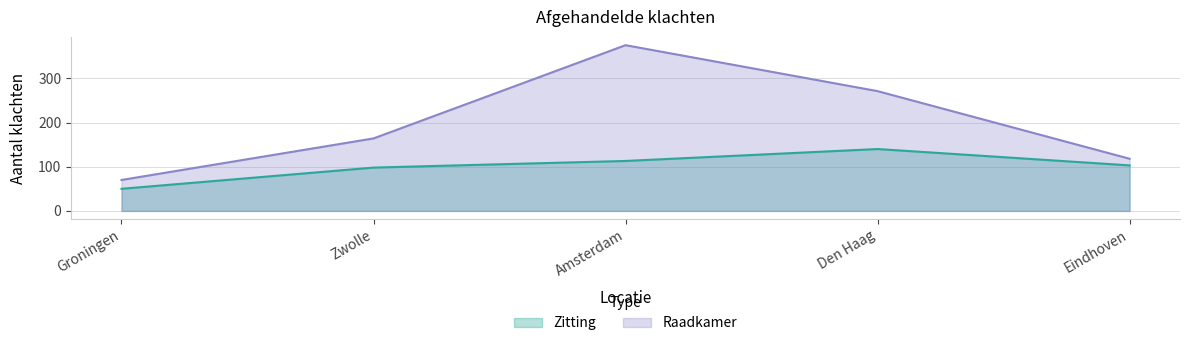

Where is Zitting nearest to the value 95?

Zwolle